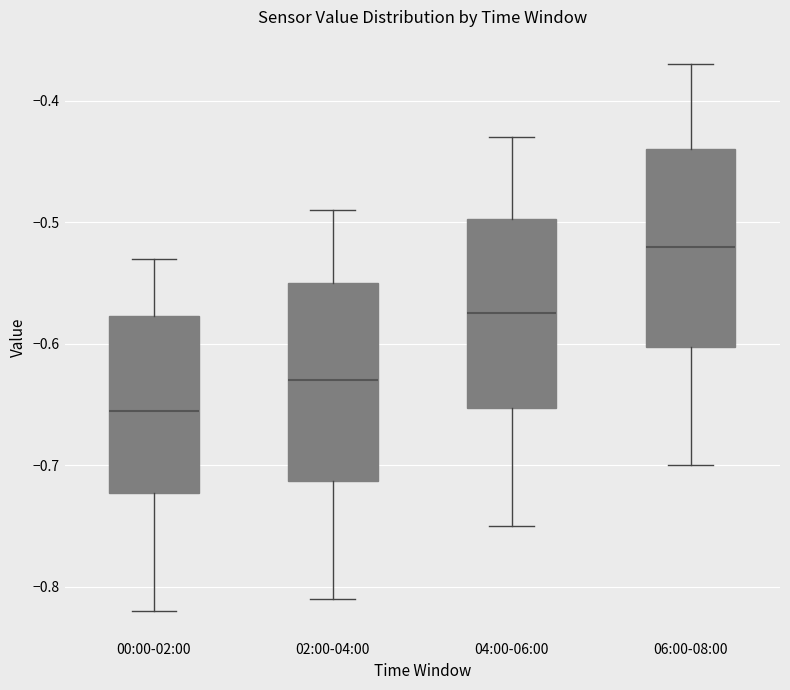

Reading left to right, transcribe this box plot: for each box, give where its median line is, the range the box spans, and where its two whiskers end, as read against the y-axis. The values are not printed on the chart, so give them approximately, as read against the axis.

00:00-02:00: median -0.65, box -0.72 to -0.58, whiskers -0.82 to -0.53
02:00-04:00: median -0.63, box -0.71 to -0.55, whiskers -0.81 to -0.49
04:00-06:00: median -0.57, box -0.65 to -0.50, whiskers -0.75 to -0.43
06:00-08:00: median -0.52, box -0.60 to -0.44, whiskers -0.70 to -0.37